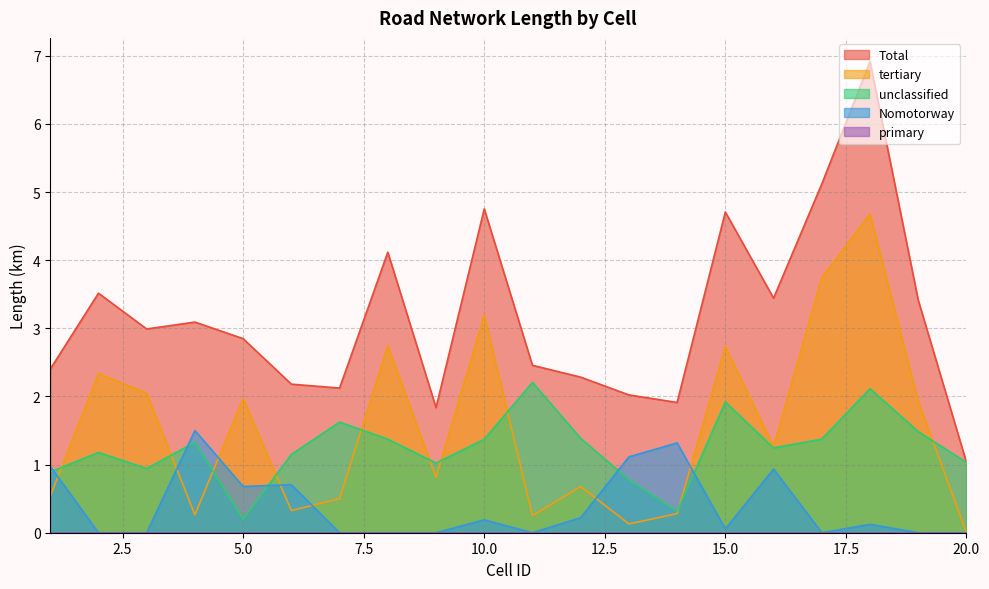

True or false: Total and Nomotorway intersect in this chart.

False